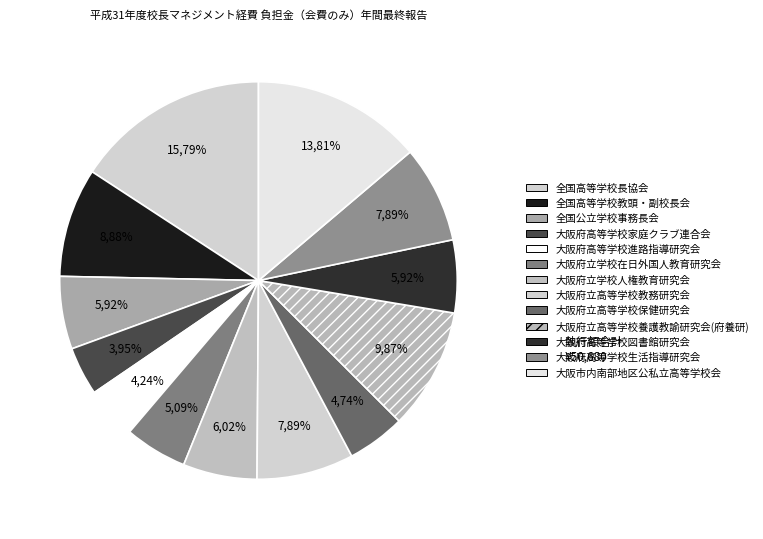

Between 大阪市内南部地区公私立高等学校会 and 大阪府立高等学校教務研究会, which is larger?

大阪市内南部地区公私立高等学校会